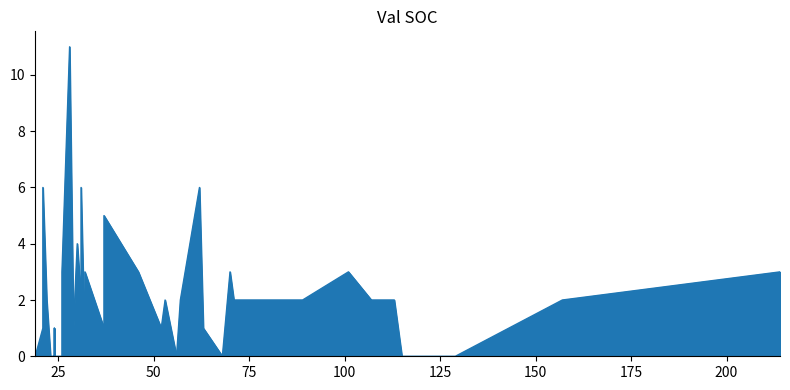

What is the difference between the second highest and minimum values?

6